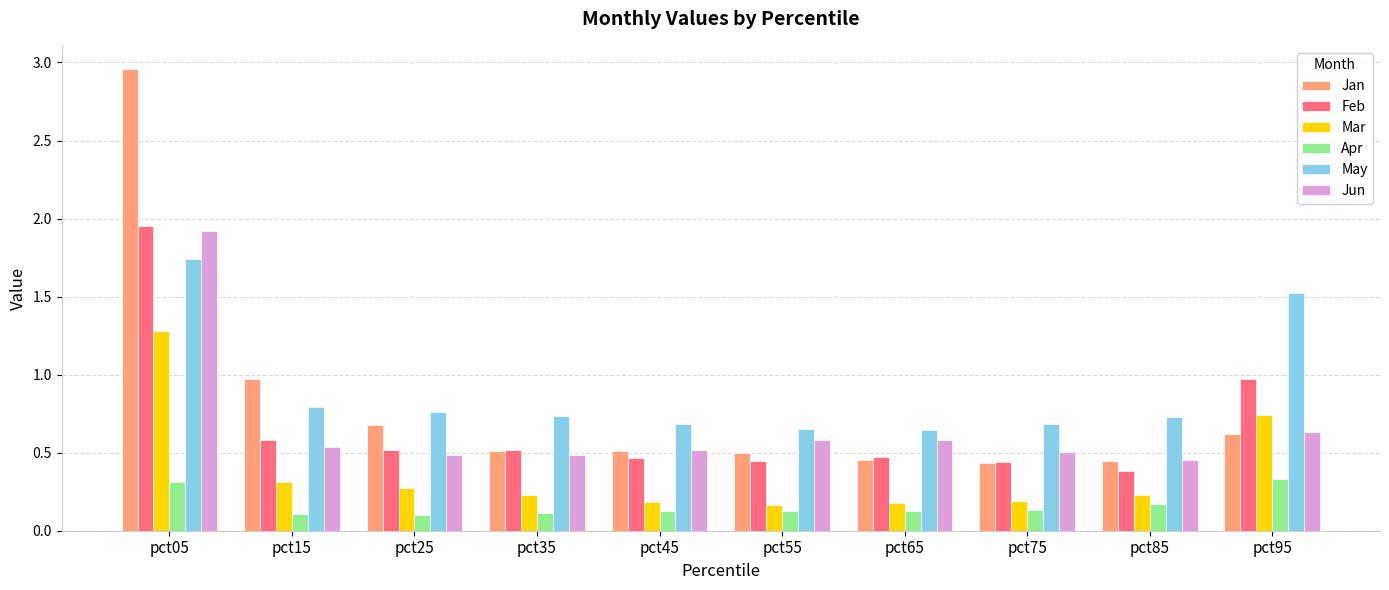

The Jun series shows 0.5 at pct75. True or false?

True